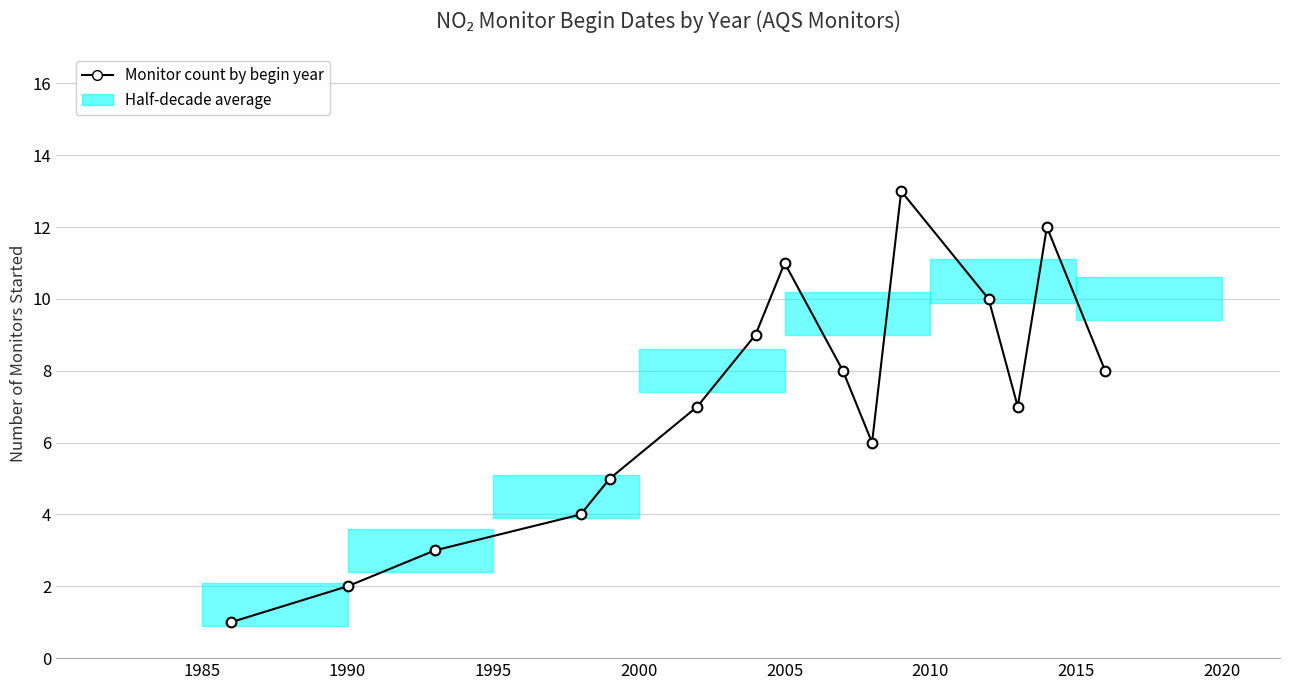

What is the sum of all values?

106